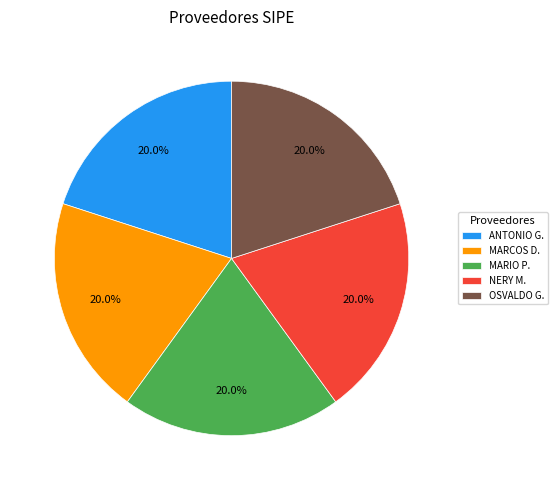

What is the ratio of the value at MARIO P. to the value at ANTONIO G.?

1.0